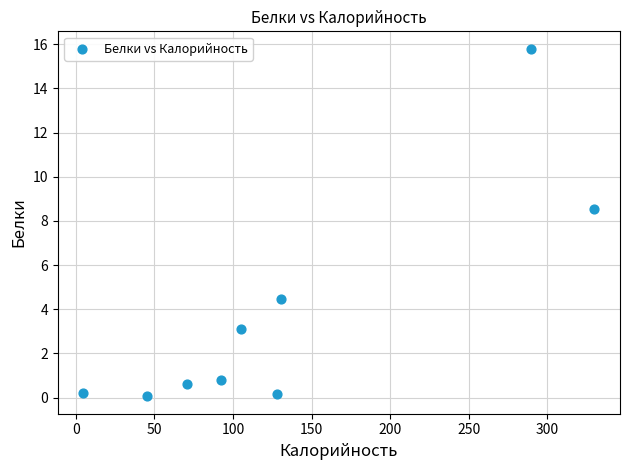

What Y value in the scatter plot is closest to 7?

8.6